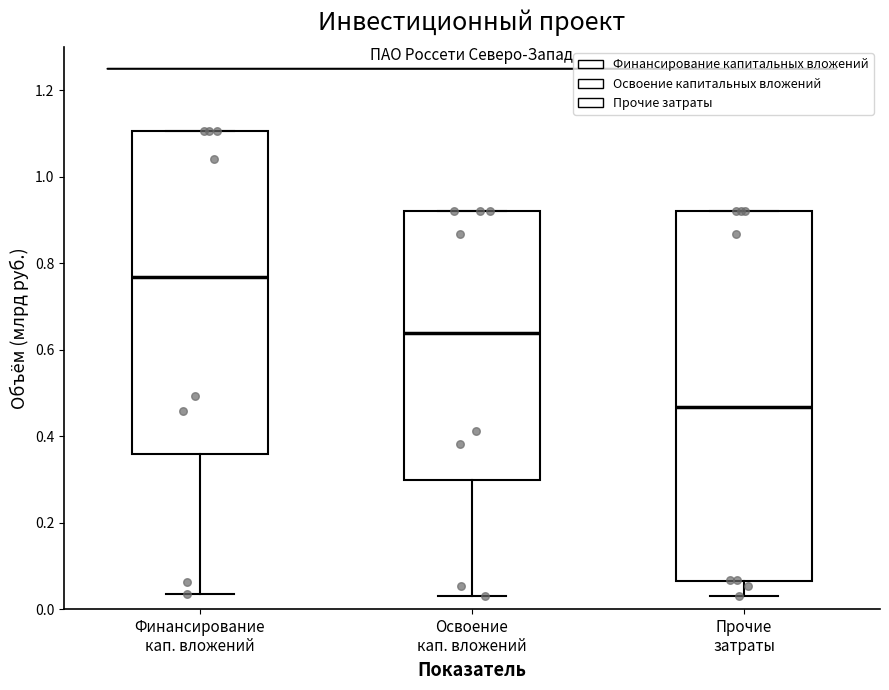

Which box has the lowest median line?

Прочие затраты